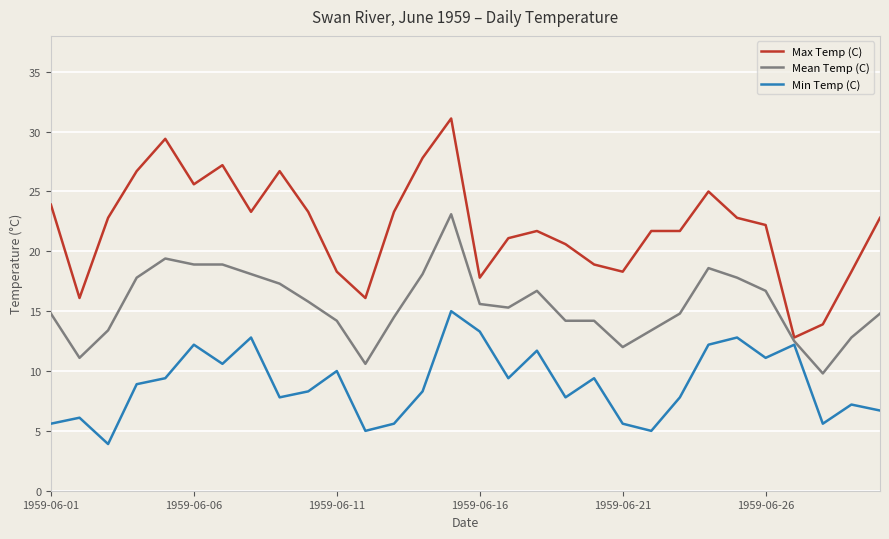

What is the lowest value of the Max Temp (C) series?

12.8